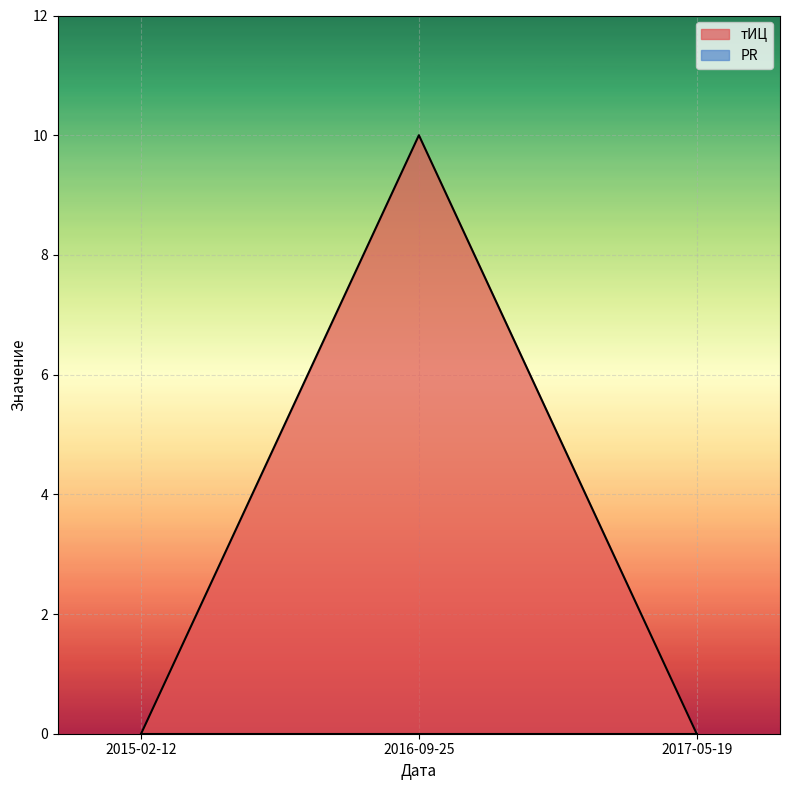

Reading left to right, transcribe all the data shown in this chart.

2015-02-12=0	2016-09-25=10	2017-05-19=0